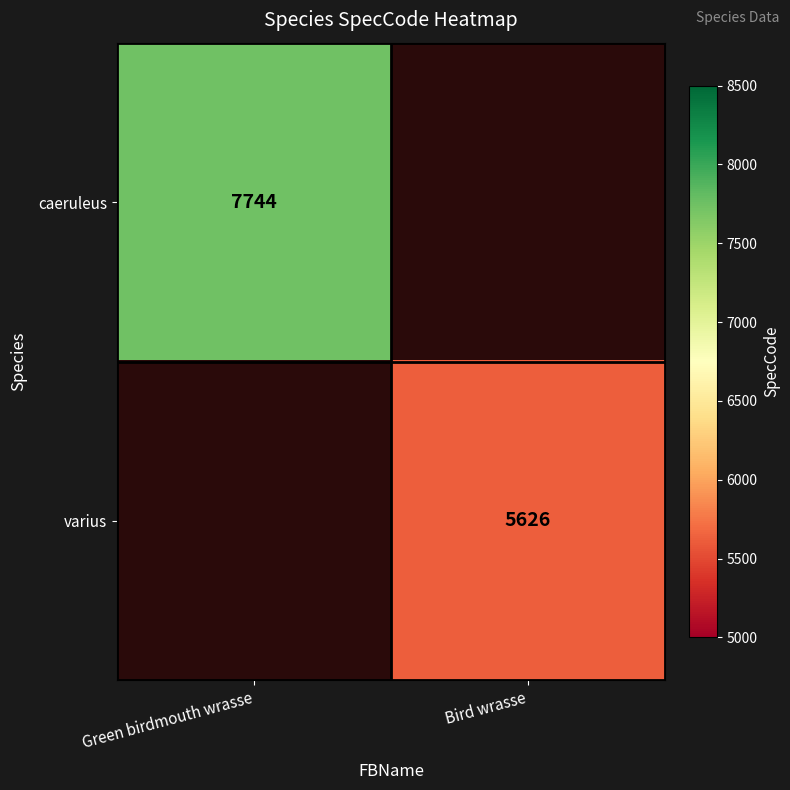

At which category does the chart reach its peak across all series?

Green birdmouth wrasse